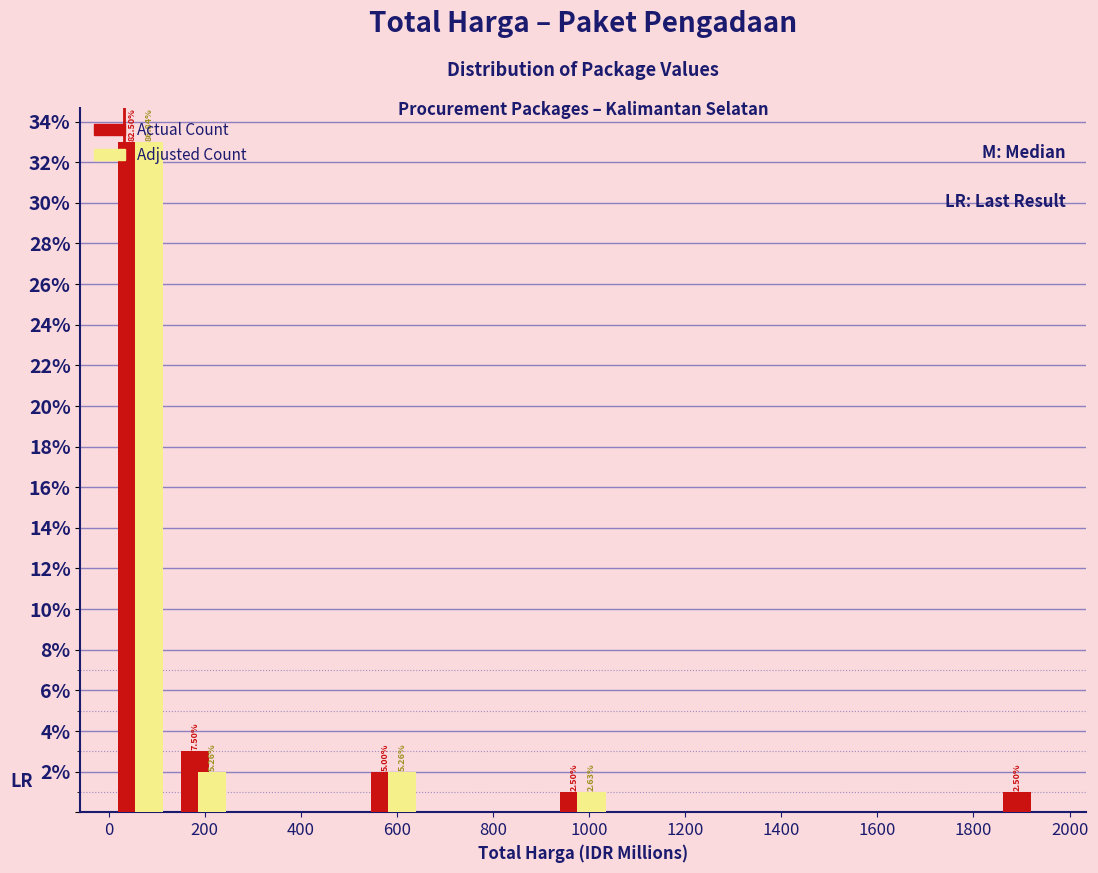

In the Adjusted Count series, which range on the x-axis has the tallest bar?

0 to 140